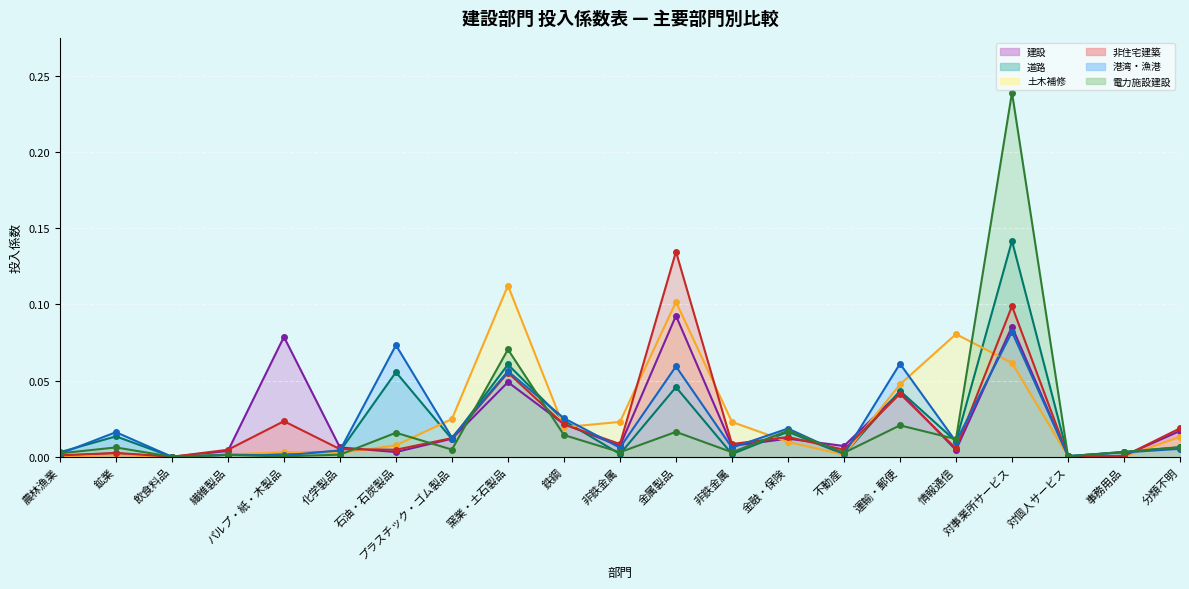

Reading right to left, list all the values displayed in this chart.

建設: 分類不明=0.0	事務用品=0.0	対個人サービス=0.0	対事業所サービス=0.1	情報通信=0.0	運輸・郵便=0.0	不動産=0.0	金融・保険=0.0	非鉄金属=0.0	金属製品=0.1	非鉄金属=0.0	鉄鋼=0.0	窯業・土石製品=0.0	プラスチック・ゴム製品=0.0	石油・石炭製品=0.0	化学製品=0.0	パルプ・紙・木製品=0.1	繊維製品=0.0	飲食料品=0.0	鉱業=0.0	農林漁業=0.0
道路: 分類不明=0.0	事務用品=0.0	対個人サービス=0.0	対事業所サービス=0.1	情報通信=0.0	運輸・郵便=0.0	不動産=0.0	金融・保険=0.0	非鉄金属=0.0	金属製品=0.0	非鉄金属=0.0	鉄鋼=0.0	窯業・土石製品=0.1	プラスチック・ゴム製品=0.0	石油・石炭製品=0.1	化学製品=0.0	パルプ・紙・木製品=0.0	繊維製品=0.0	飲食料品=0.0	鉱業=0.0	農林漁業=0.0
土木補修: 分類不明=0.0	事務用品=0.0	対個人サービス=0.0	対事業所サービス=0.1	情報通信=0.1	運輸・郵便=0.0	不動産=0.0	金融・保険=0.0	非鉄金属=0.0	金属製品=0.1	非鉄金属=0.0	鉄鋼=0.0	窯業・土石製品=0.1	プラスチック・ゴム製品=0.0	石油・石炭製品=0.0	化学製品=0.0	パルプ・紙・木製品=0.0	繊維製品=0.0	飲食料品=0.0	鉱業=0.0	農林漁業=0.0
非住宅建築: 分類不明=0.0	事務用品=0.0	対個人サービス=0.0	対事業所サービス=0.1	情報通信=0.0	運輸・郵便=0.0	不動産=0.0	金融・保険=0.0	非鉄金属=0.0	金属製品=0.1	非鉄金属=0.0	鉄鋼=0.0	窯業・土石製品=0.1	プラスチック・ゴム製品=0.0	石油・石炭製品=0.0	化学製品=0.0	パルプ・紙・木製品=0.0	繊維製品=0.0	飲食料品=0.0	鉱業=0.0	農林漁業=0.0
港湾・漁港: 分類不明=0.0	事務用品=0.0	対個人サービス=0.0	対事業所サービス=0.1	情報通信=0.0	運輸・郵便=0.1	不動産=0.0	金融・保険=0.0	非鉄金属=0.0	金属製品=0.1	非鉄金属=0.0	鉄鋼=0.0	窯業・土石製品=0.1	プラスチック・ゴム製品=0.0	石油・石炭製品=0.1	化学製品=0.0	パルプ・紙・木製品=0.0	繊維製品=0.0	飲食料品=0.0	鉱業=0.0	農林漁業=0.0
電力施設建設: 分類不明=0.0	事務用品=0.0	対個人サービス=0.0	対事業所サービス=0.2	情報通信=0.0	運輸・郵便=0.0	不動産=0.0	金融・保険=0.0	非鉄金属=0.0	金属製品=0.0	非鉄金属=0.0	鉄鋼=0.0	窯業・土石製品=0.1	プラスチック・ゴム製品=0.0	石油・石炭製品=0.0	化学製品=0.0	パルプ・紙・木製品=0.0	繊維製品=0.0	飲食料品=0.0	鉱業=0.0	農林漁業=0.0